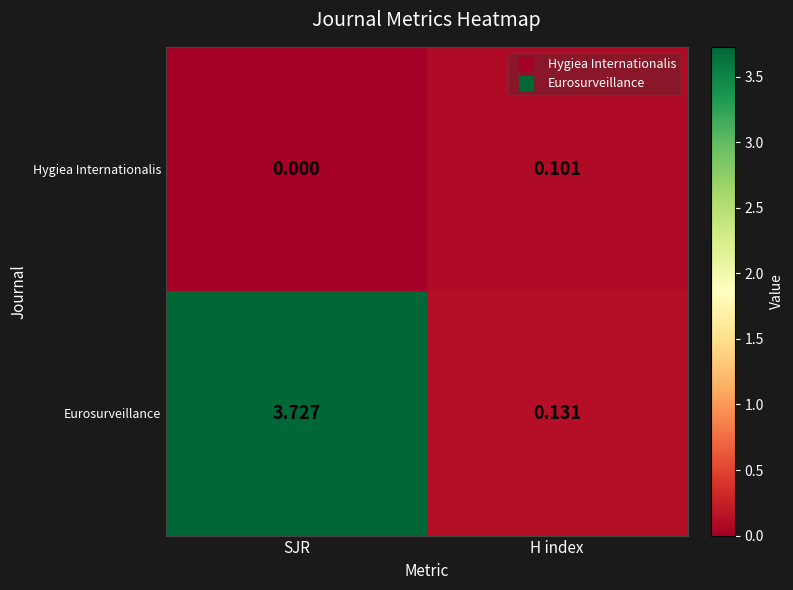

How many categories are shown in the chart?

2